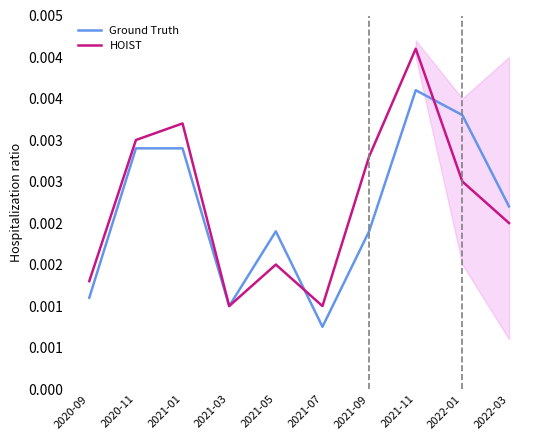

Rank the categories by HOIST value from lowest to highest.

2021-03, 2021-07, 2020-09, 2021-05, 2022-03, 2022-01, 2021-09, 2020-11, 2021-01, 2021-11